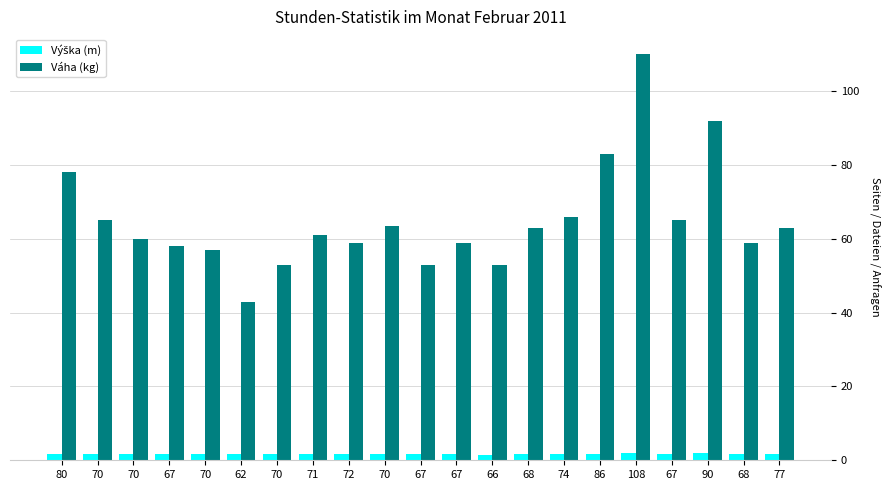

Does the chart contain stacked bars?

No